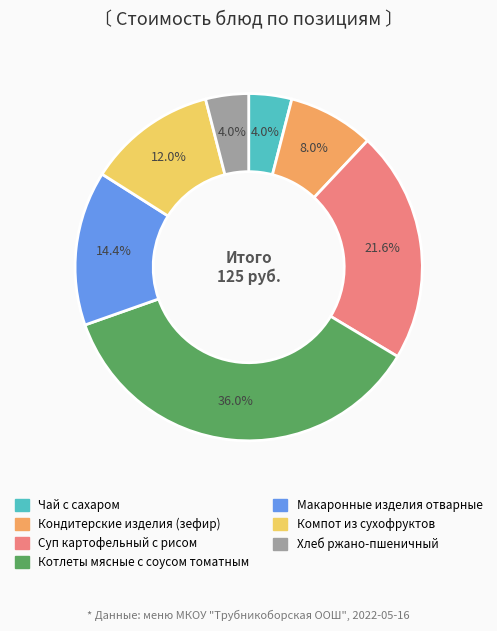

Which has a higher value, Макаронные изделия отварные or Компот из сухофруктов?

Макаронные изделия отварные